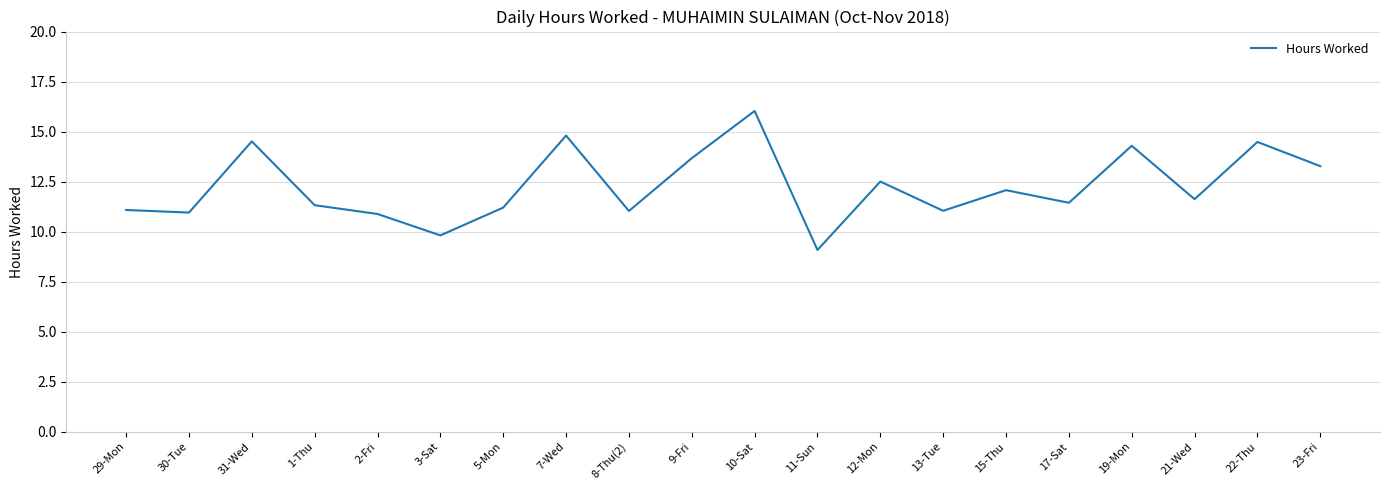

What is the sum of the values at 19-Mon and 31-Wed?

28.8